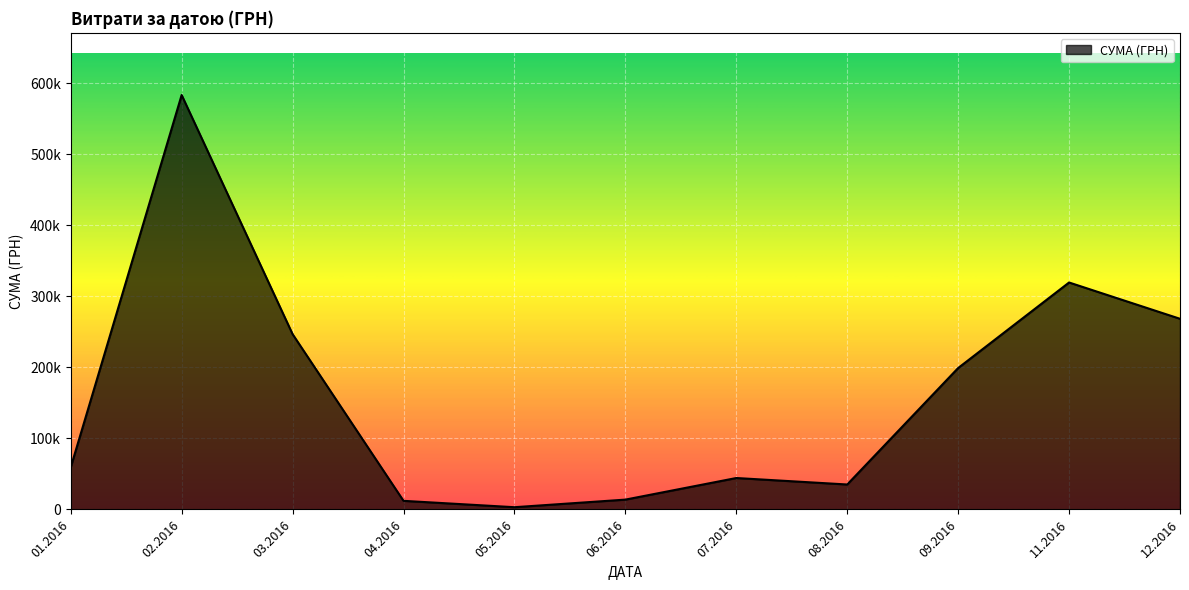

Is this an area chart (filled region under the line)?

Yes